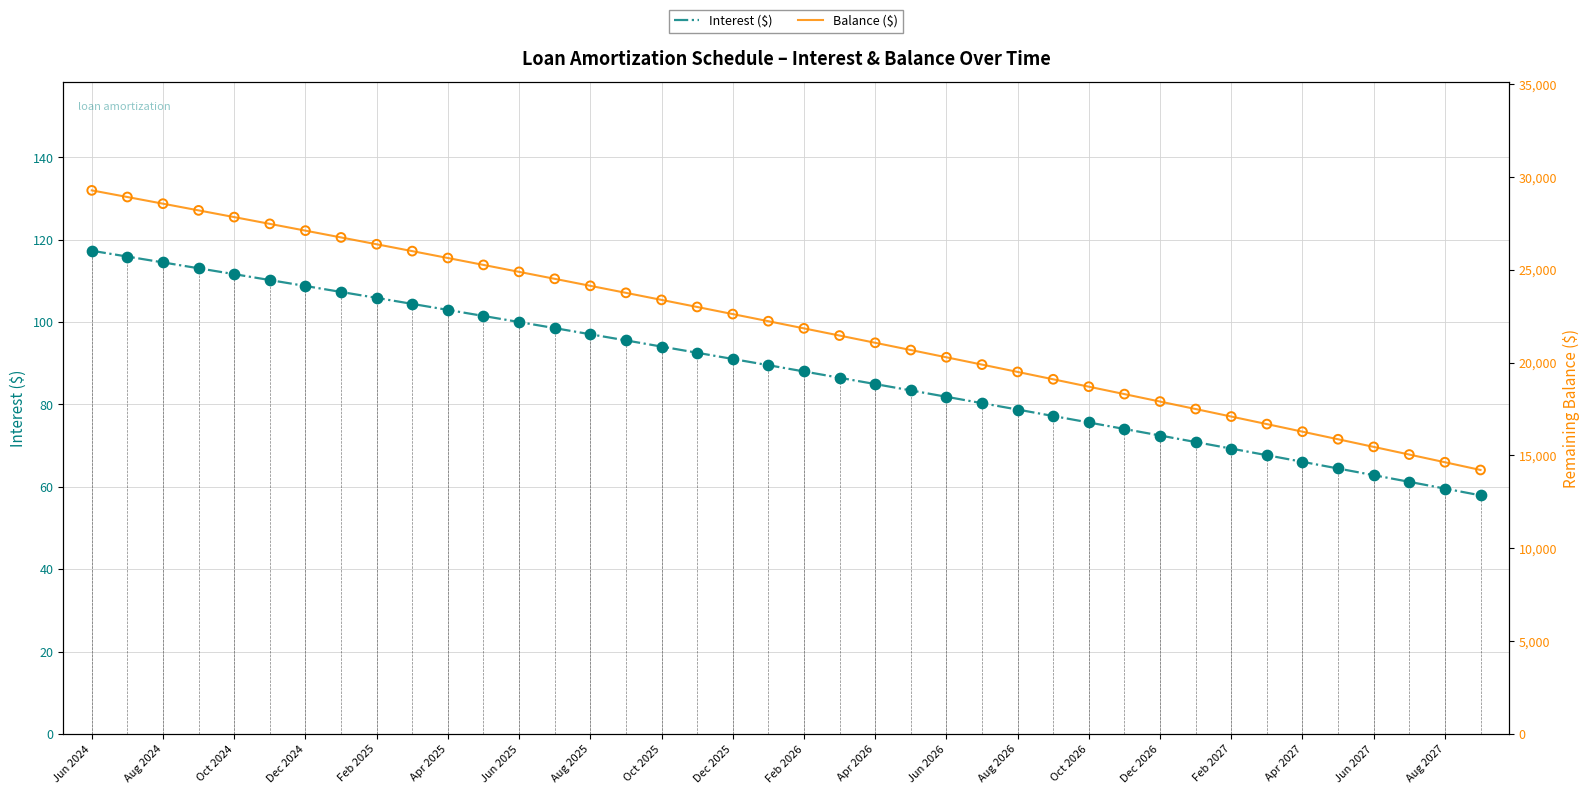

What are all the series names shown in the legend?

Interest ($), Balance ($)